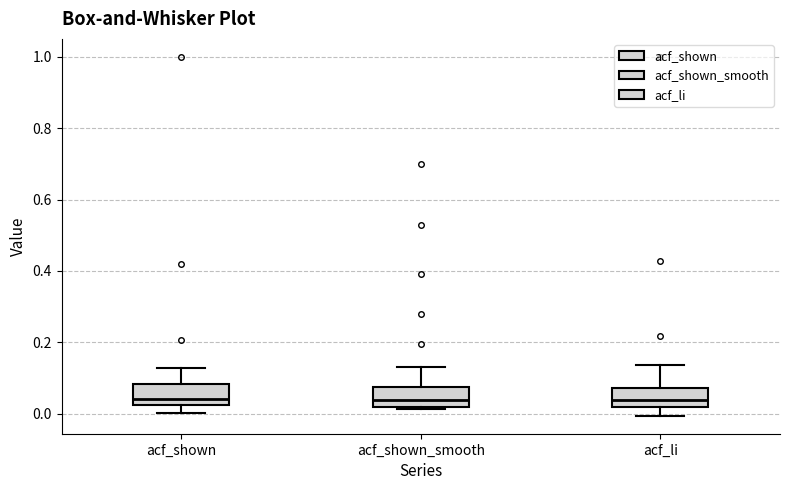

Where is the lower edge of the box for acf_li on the y-axis? The values are not printed on the chart, so give them approximately, as read against the axis.

0.02